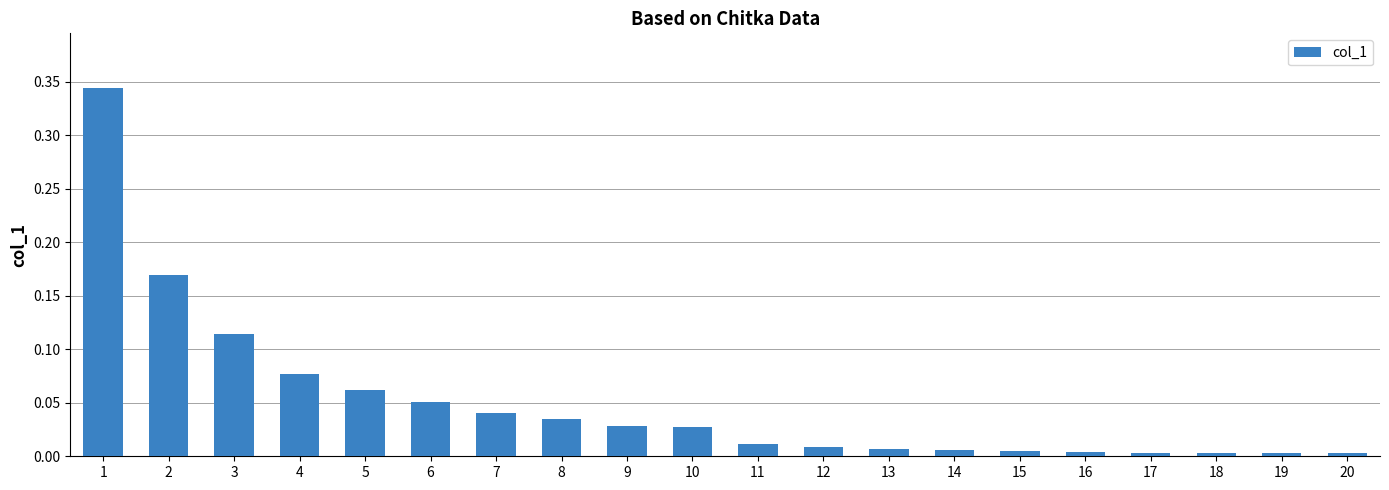

The value at 16 is 0.0. True or false?

True